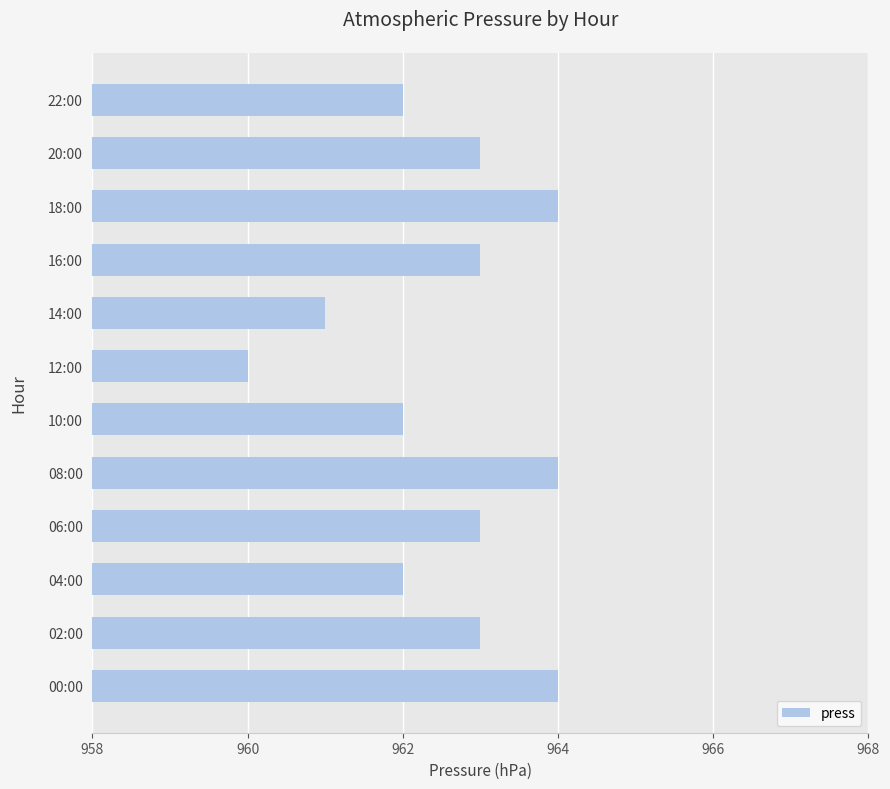

Count the number of data series in this chart.

1